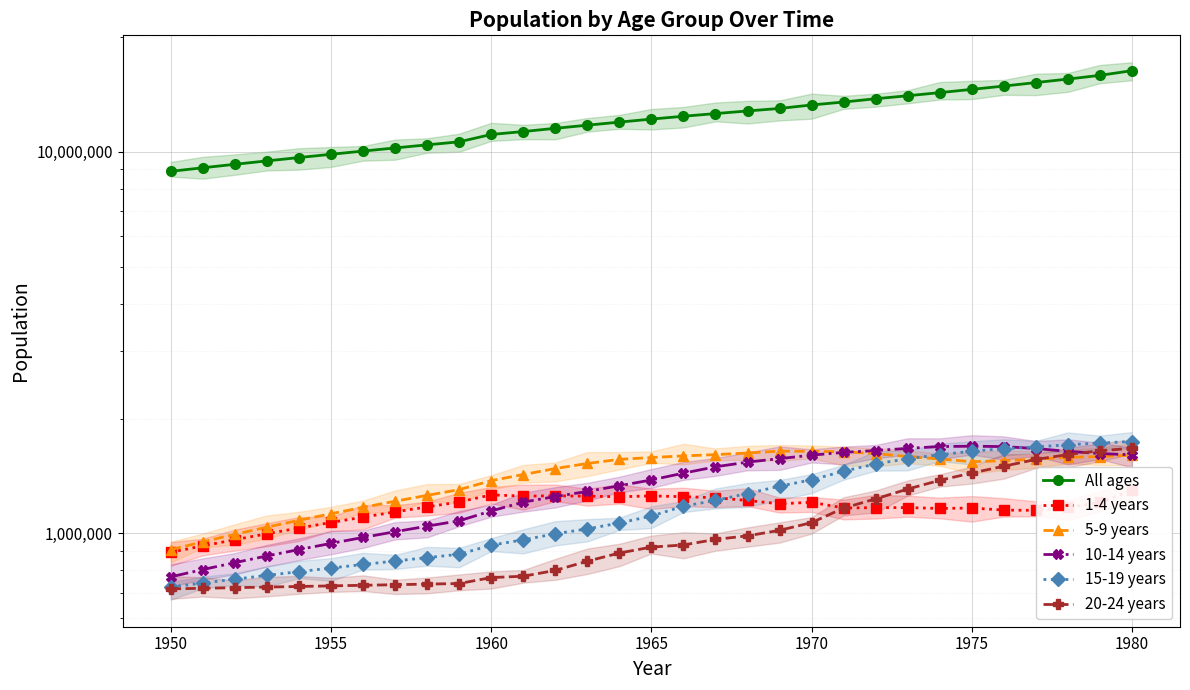

Reading right to left, extract all data points from this chart.

All ages: 16298237.3	15843597.5	15493792.1	15168899.9	14852580.1	14559972.8	14276283.9	14009991.7	13759794.3	13489180.7	13252390.0	12977469.3	12782081.3	12581860.0	12380990.9	12169857.9	11951226.9	11731170.6	11512397.6	11289212.7	11093434.3	10611589.0	10419479.0	10227368.0	10035259.0	9843145.0	9651031.0	9458917.0	9266813.0	9074701.0	8882589.0
1-4 years: 1296900.0	1205523.4	1170216.7	1149588.0	1151398.4	1165965.2	1162819.2	1169047.9	1168298.2	1166402.3	1207037.0	1195912.7	1220047.0	1240769.6	1248415.4	1254379.8	1247748.5	1252603.1	1254911.6	1252894.8	1262204.0	1209081.0	1173941.0	1138801.0	1103661.0	1068522.0	1033382.0	998242.0	963104.0	927962.0	892824.0
5-9 years: 1603615.0	1589994.4	1582448.1	1565553.1	1550267.2	1541866.9	1567405.2	1589745.8	1619166.5	1636635.5	1641660.0	1642881.8	1624632.6	1608522.6	1596589.5	1581011.0	1563517.0	1525118.0	1479146.2	1426610.0	1375134.0	1302356.0	1258427.0	1214500.0	1170571.0	1126643.0	1082715.0	1038787.0	994859.0	950931.0	907002.0
10-14 years: 1607177.0	1619132.6	1640989.9	1668904.4	1688731.9	1692550.3	1689156.6	1670692.4	1648989.6	1630794.0	1603835.0	1570307.0	1537888.2	1494889.6	1438757.8	1381000.3	1333556.5	1288744.7	1249240.2	1208213.6	1145483.0	1079548.0	1045162.0	1010776.0	976390.0	942002.0	907616.0	873229.0	838844.0	804457.0	770070.0
15-19 years: 1740805.0	1726093.9	1707308.6	1685100.2	1667266.1	1641702.9	1608171.5	1569741.1	1521340.5	1455550.6	1382411.0	1330041.6	1272460.0	1220982.1	1178579.7	1111020.6	1065043.3	1028073.6	998160.3	962266.0	931928.0	882099.0	864542.0	846984.0	829428.0	811870.0	794312.0	776755.0	759198.0	741641.0	724083.0
20-24 years: 1671540.0	1647068.7	1609510.2	1562690.6	1500205.5	1439696.4	1377923.2	1307181.6	1232237.9	1165416.4	1067679.0	1019010.4	985788.7	964779.1	933015.7	921146.8	888728.0	846032.9	800268.4	772744.1	766439.0	739457.0	736843.0	734229.0	731619.0	729004.0	726390.0	723776.0	721162.0	718550.0	715935.0